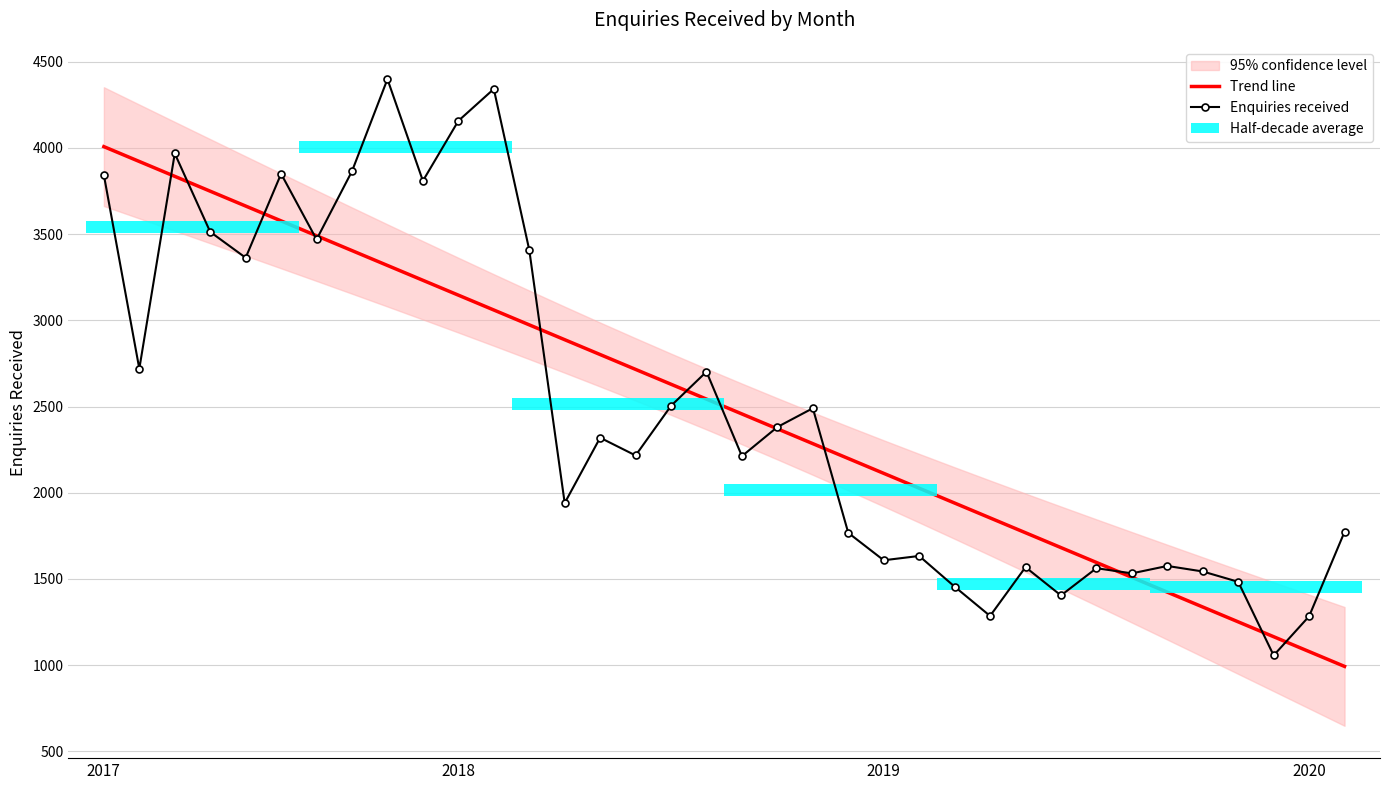

At 2020, list the series in order from largest to smallest.

Enquiries received, Trend line